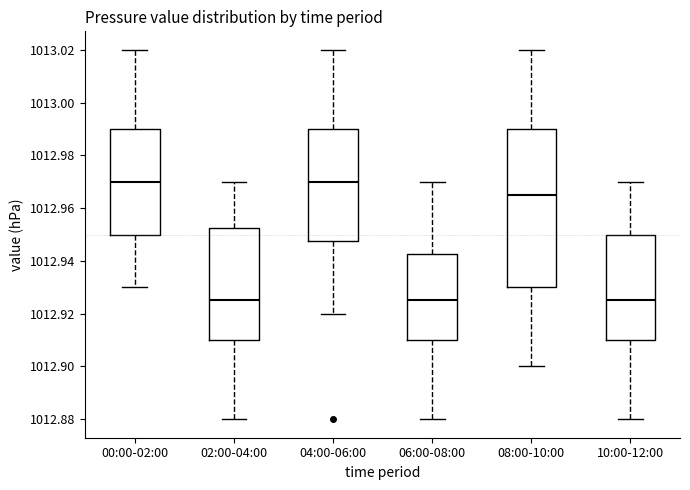

Reading left to right, read every box against the y-axis: the position of its median line, the range the box covers, and the ends of its whiskers. The values are not printed on the chart, so give them approximately, as read against the axis.

00:00-02:00: median 1012.970, box 1012.950 to 1012.990, whiskers 1012.930 to 1013.020
02:00-04:00: median 1012.926, box 1012.910 to 1012.952, whiskers 1012.880 to 1012.970
04:00-06:00: median 1012.970, box 1012.948 to 1012.990, whiskers 1012.920 to 1013.020
06:00-08:00: median 1012.926, box 1012.910 to 1012.942, whiskers 1012.880 to 1012.970
08:00-10:00: median 1012.966, box 1012.930 to 1012.990, whiskers 1012.900 to 1013.020
10:00-12:00: median 1012.926, box 1012.910 to 1012.950, whiskers 1012.880 to 1012.970